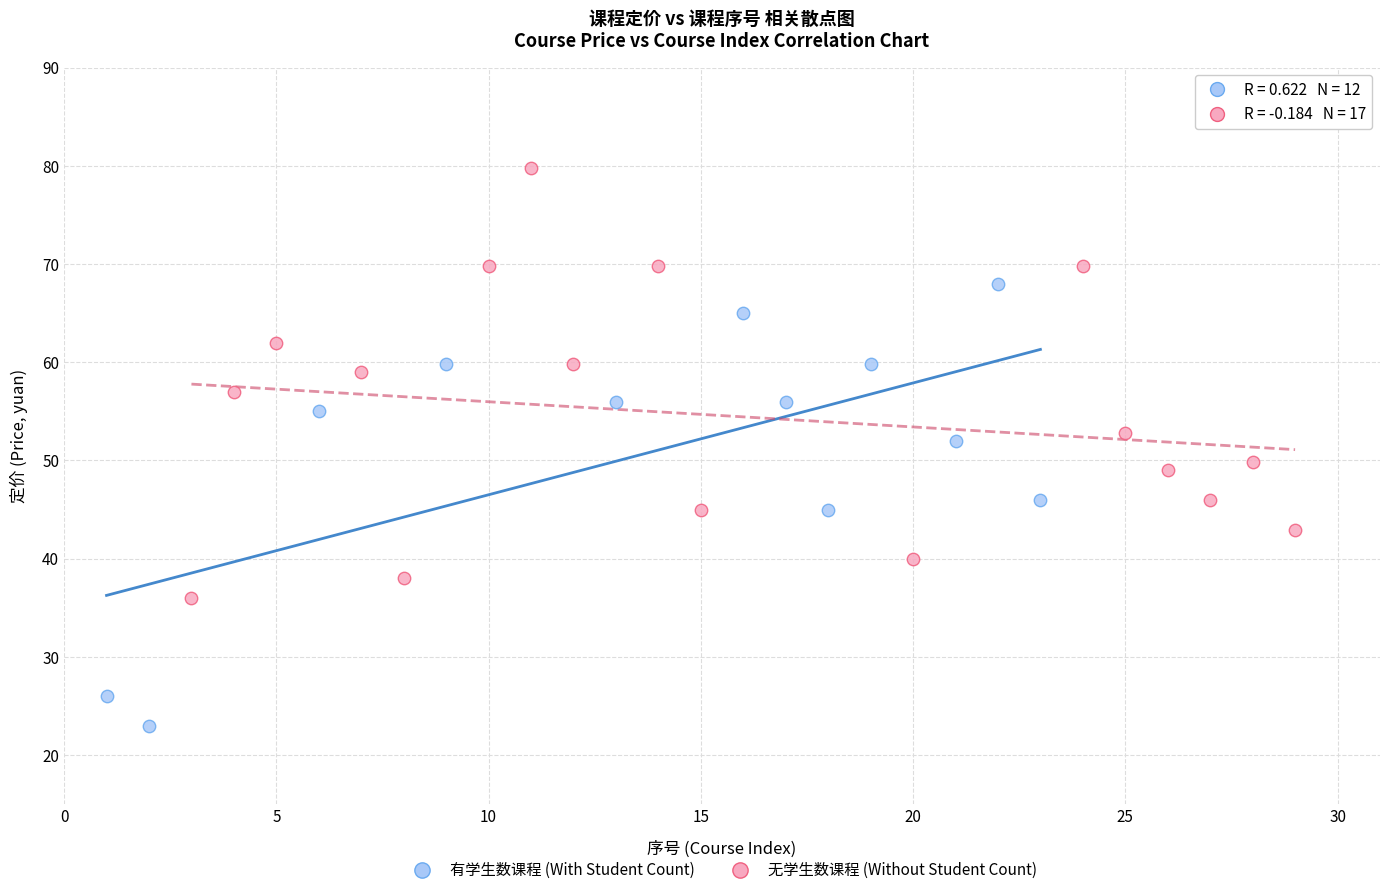

Which series contains the highest Y value?

无学生数课程 (Without Student Count)